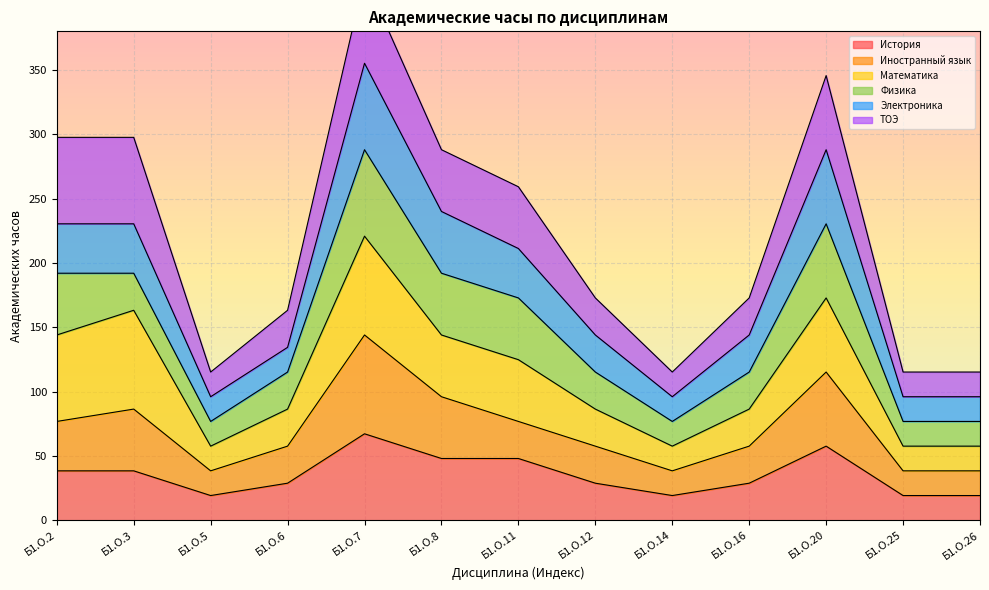

What is the maximum value for История?

67.2